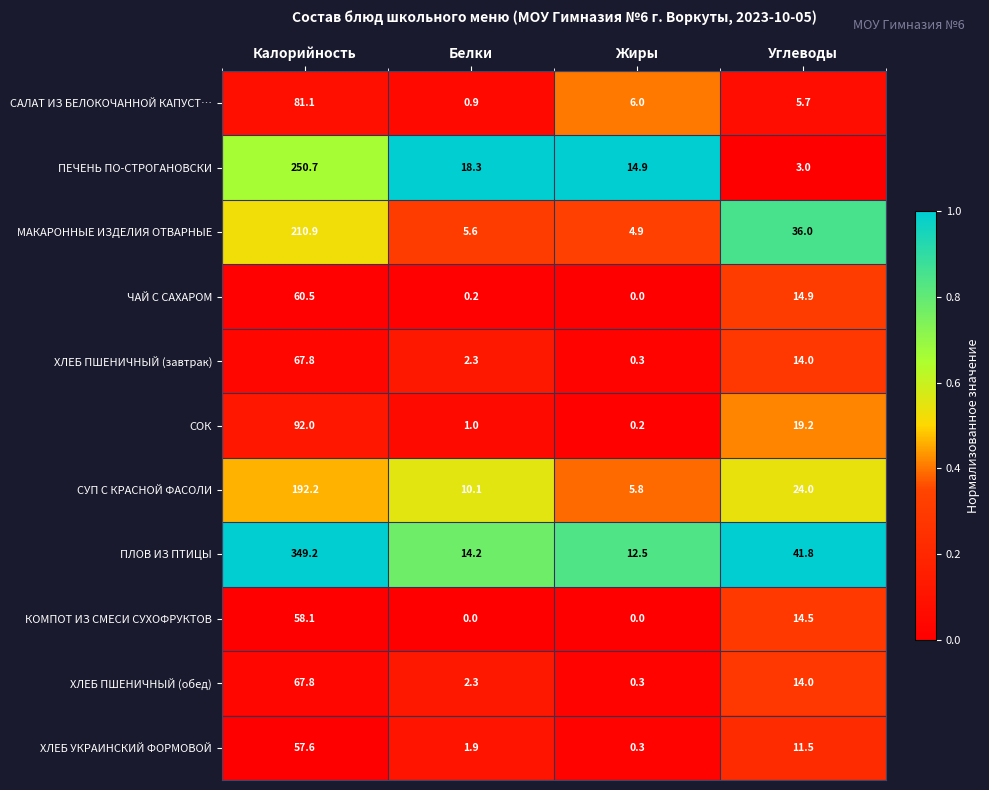

Is it true that СУП С КРАСНОЙ ФАСОЛИ equals 3.9 at Жиры?

False